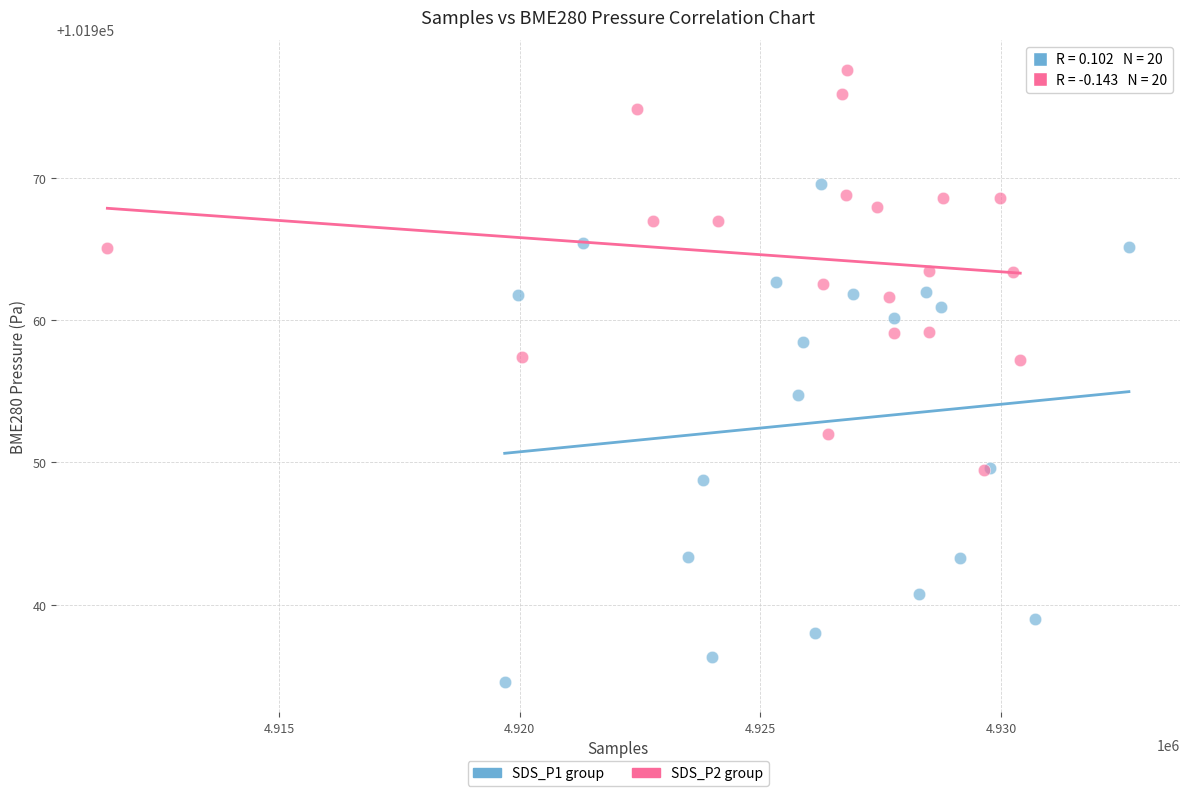

Which series contains the highest Y value?

SDS_P2 group